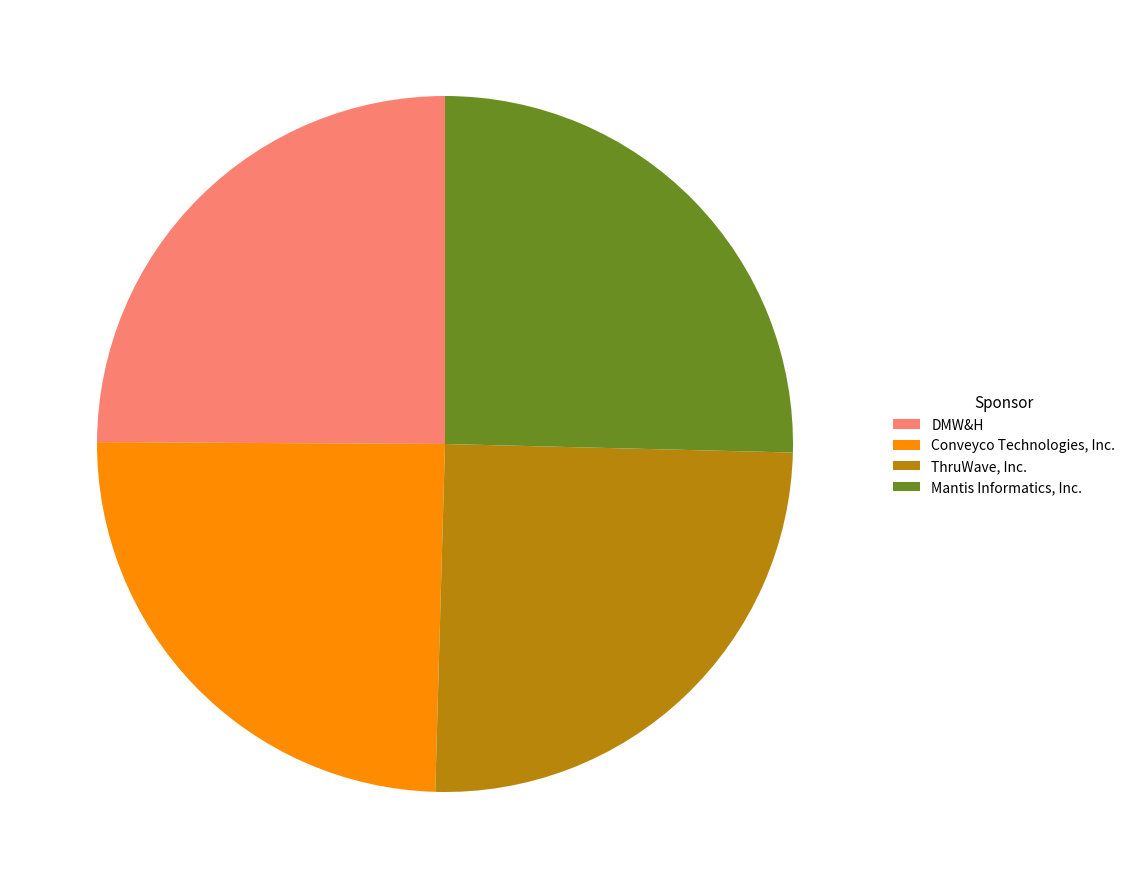

Is it true that Conveyco Technologies, Inc. is 25% of the pie?

True